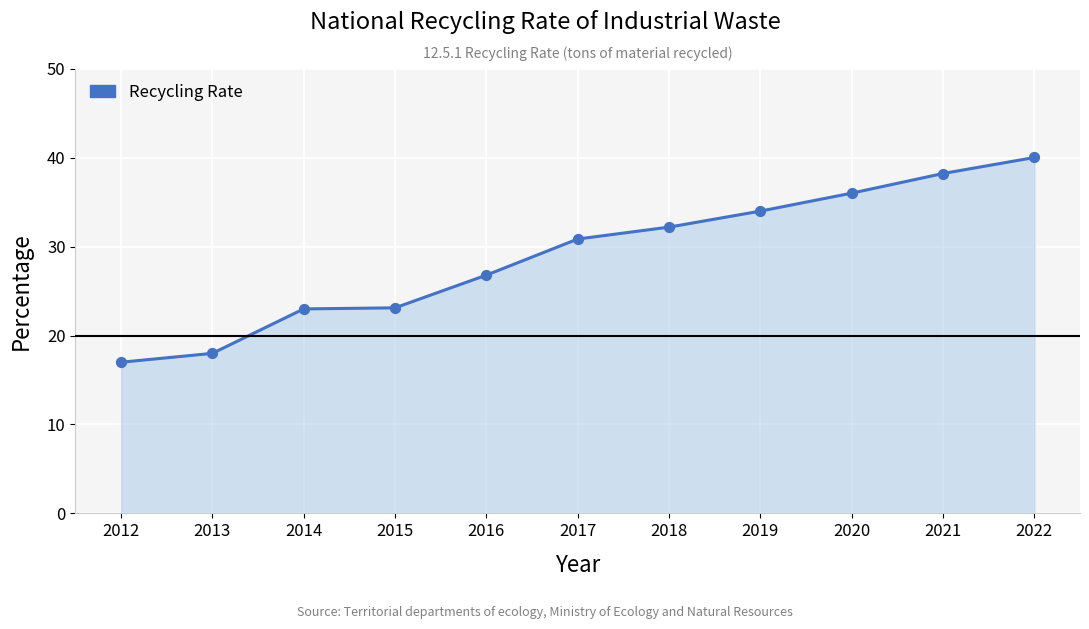

What is the ratio of the value at 2014 to the value at 2021?

0.6